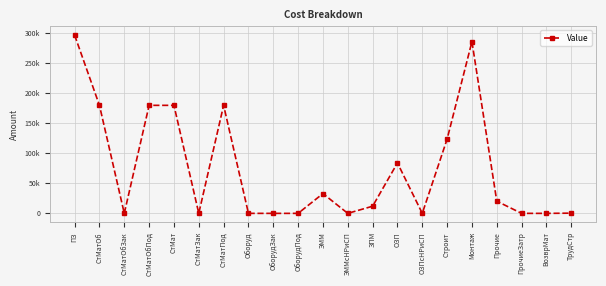

Rank the categories by value from lowest to highest.

СтМатОбЗак, СтМатЗак, Оборуд, ОборудЗак, ОборудПод, ЭММсНРиСП, ОЗПсНРиСП, ПрочиеЗатр, ВозврМат, ТрудСтр, ЗПМ, Прочие, ЭММ, ОЗП, Строит, СтМатОб, СтМатОбПод, СтМат, СтМатПод, Монтаж, ПЗ